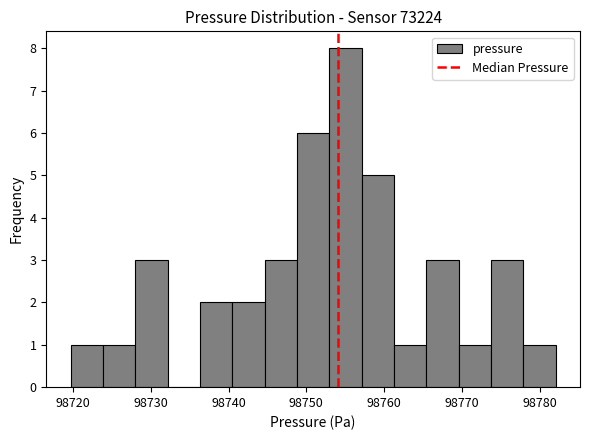

Over which range of the x-axis is the bar tallest?

98753 to 98757